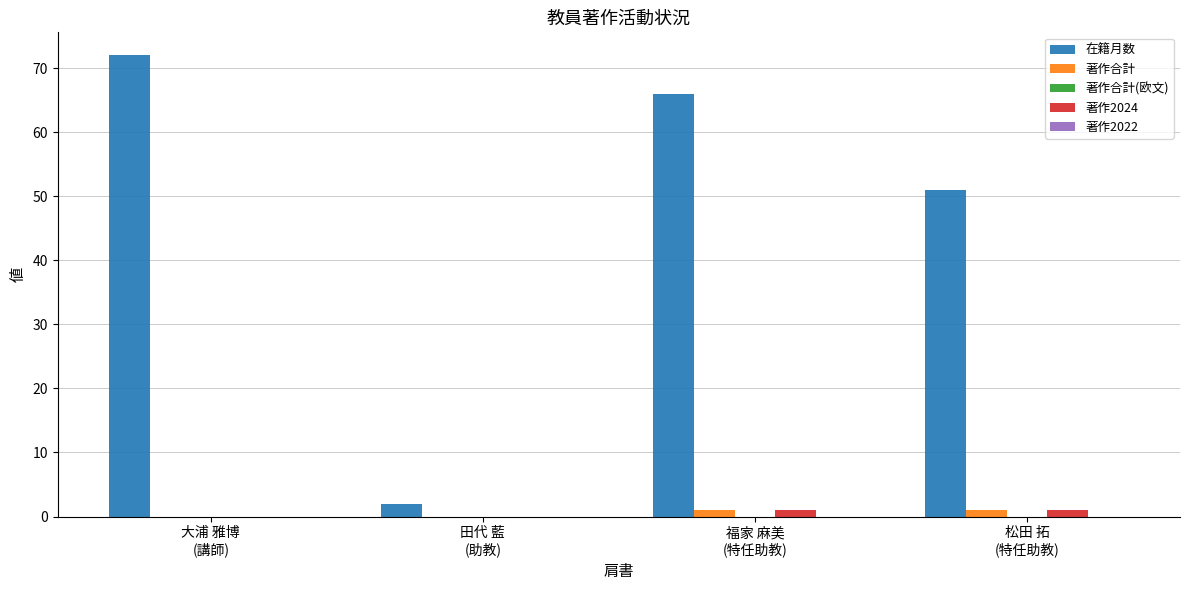

What is the maximum value for 在籍月数?

72